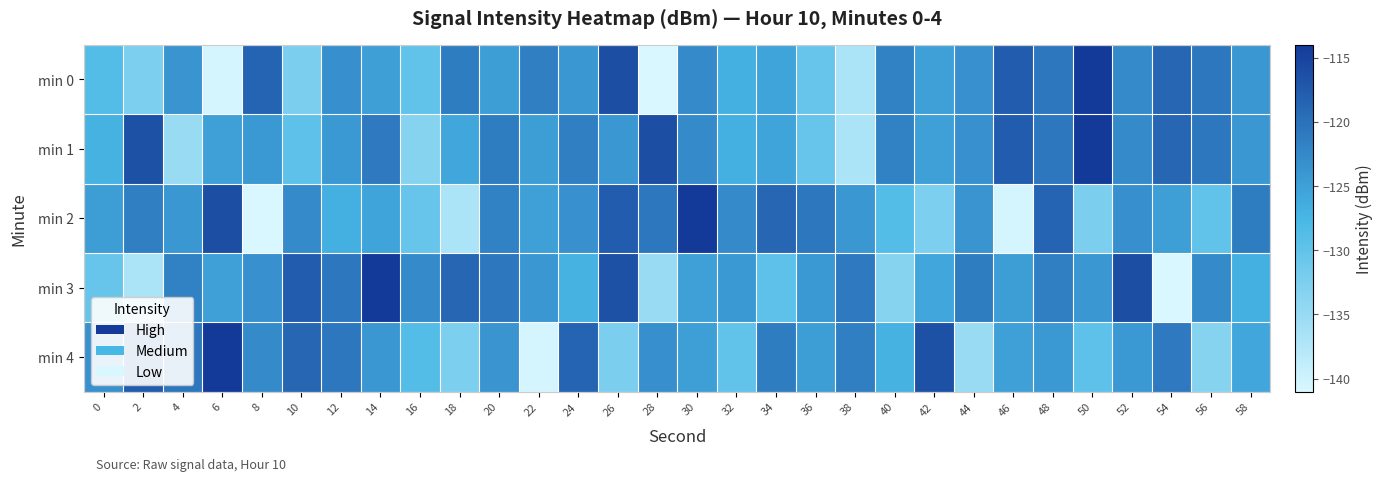

Reading left to right, what are all the values shown in this chart?

min 0: 0=-128.7	2=-132.5	4=-123.8	6=-140.5	8=-118.6	10=-132.3	12=-123.3	14=-124.9	16=-129.9	18=-121.2	20=-124.8	22=-121.4	24=-124.1	26=-116.1	28=-141.0	30=-122.7	32=-126.7	34=-125.5	36=-130.5	38=-136.7	40=-121.8	42=-125.0	44=-123.5	46=-117.8	48=-120.6	50=-114.0	52=-122.8	54=-118.8	56=-120.5	58=-124.1
min 1: 0=-126.9	2=-116.5	4=-135.1	6=-125.1	8=-124.2	10=-129.6	12=-124.2	14=-120.8	16=-133.4	18=-125.7	20=-121.2	22=-124.8	24=-121.4	26=-124.1	28=-116.1	30=-122.7	32=-126.7	34=-125.5	36=-130.5	38=-136.7	40=-121.8	42=-125.0	44=-123.5	46=-117.8	48=-120.6	50=-114.0	52=-122.8	54=-118.8	56=-120.5	58=-124.1
min 2: 0=-124.8	2=-121.4	4=-124.1	6=-116.1	8=-141.0	10=-122.7	12=-126.7	14=-125.5	16=-130.5	18=-136.7	20=-121.8	22=-125.0	24=-123.5	26=-117.8	28=-120.6	30=-114.0	32=-122.8	34=-118.8	36=-120.5	38=-124.1	40=-128.7	42=-132.5	44=-123.8	46=-140.5	48=-118.6	50=-132.3	52=-123.3	54=-124.9	56=-129.9	58=-121.2
min 3: 0=-130.5	2=-136.7	4=-121.8	6=-125.0	8=-123.5	10=-117.8	12=-120.6	14=-114.0	16=-122.8	18=-118.8	20=-120.5	22=-124.1	24=-126.9	26=-116.5	28=-135.1	30=-125.1	32=-124.2	34=-129.6	36=-124.2	38=-120.8	40=-133.4	42=-125.7	44=-121.2	46=-124.8	48=-121.4	50=-124.1	52=-116.1	54=-141.0	56=-122.7	58=-126.7
min 4: 0=-123.5	2=-117.8	4=-120.6	6=-114.0	8=-122.8	10=-118.8	12=-120.5	14=-124.1	16=-128.7	18=-132.5	20=-123.8	22=-140.5	24=-118.6	26=-132.3	28=-123.3	30=-124.9	32=-129.9	34=-121.2	36=-124.8	38=-121.4	40=-126.9	42=-116.5	44=-135.1	46=-125.1	48=-124.2	50=-129.6	52=-124.2	54=-120.8	56=-133.4	58=-125.7